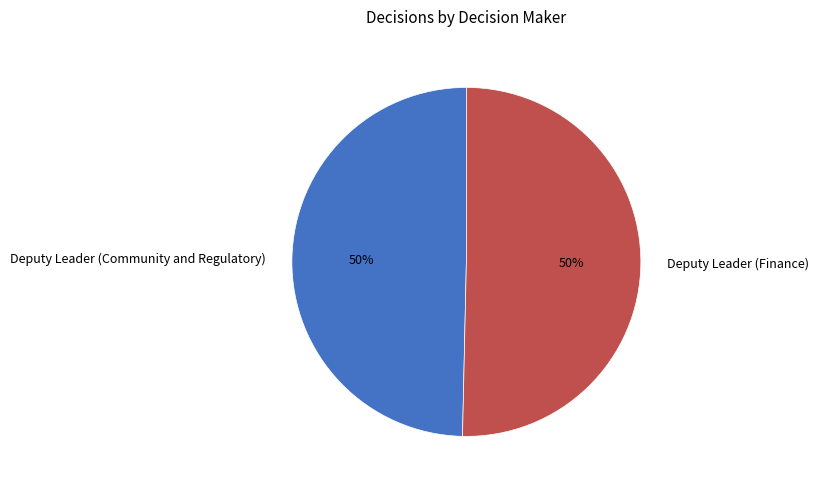

Count the number of slices in the pie.

2